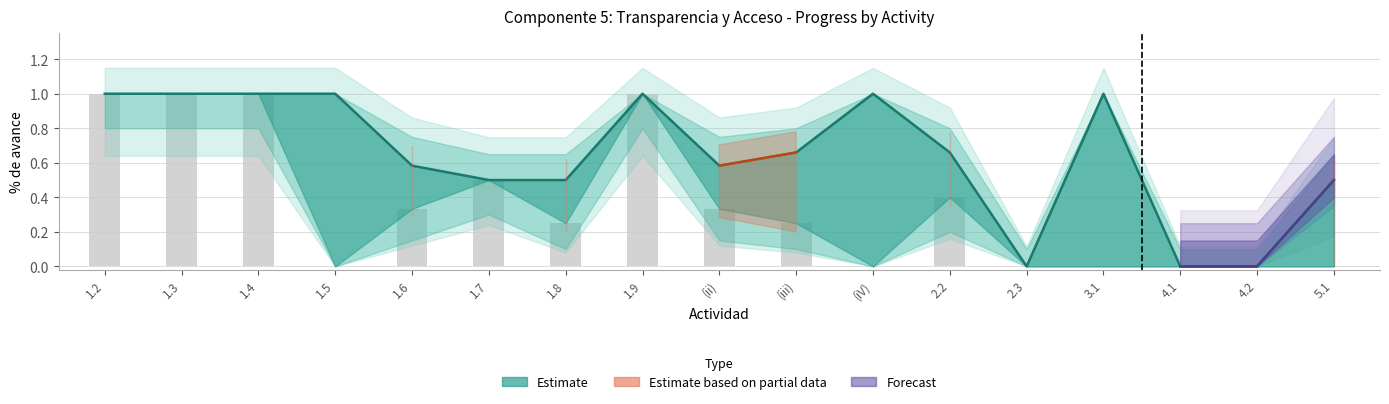

What is the value of the 1st bar from the left?

1.0